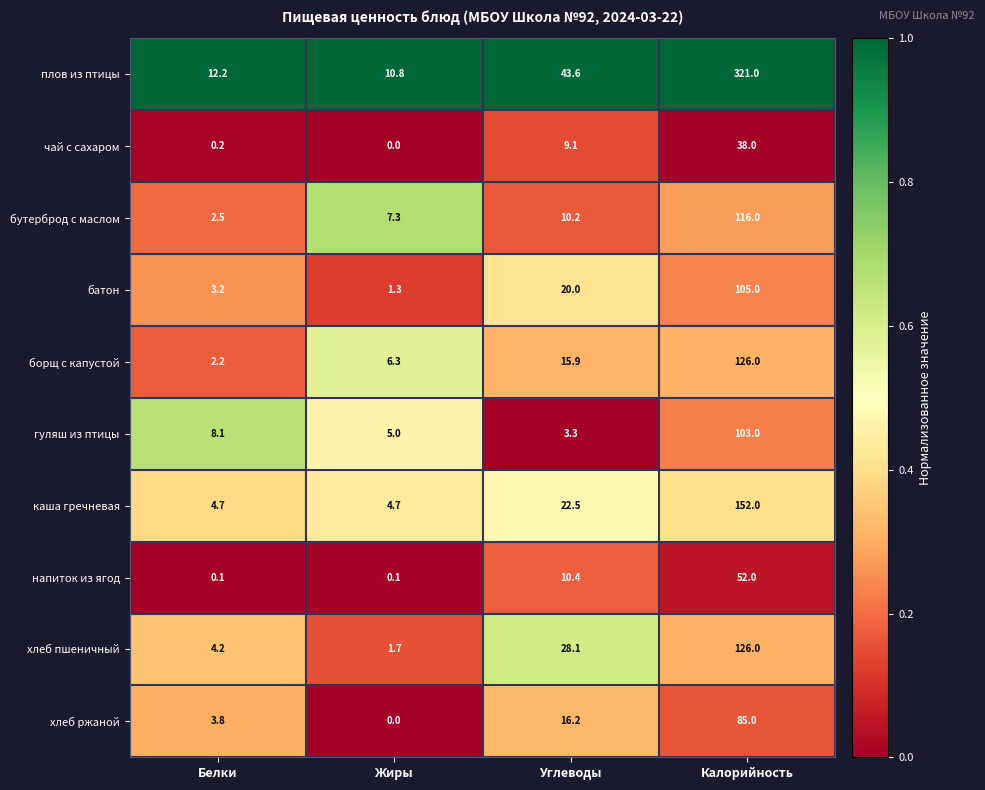

Which series has the largest total across all categories?

плов из птицы